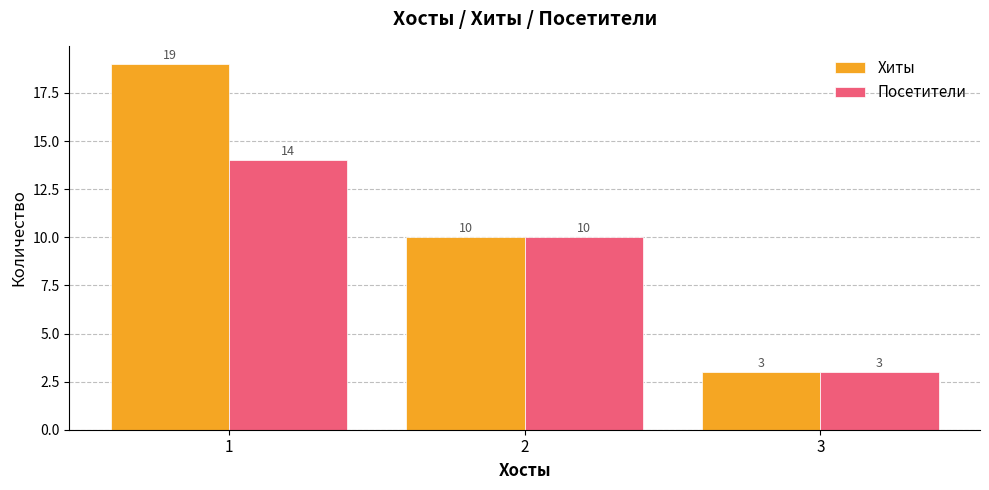

The value of Посетители at 1 is 14. True or false?

True